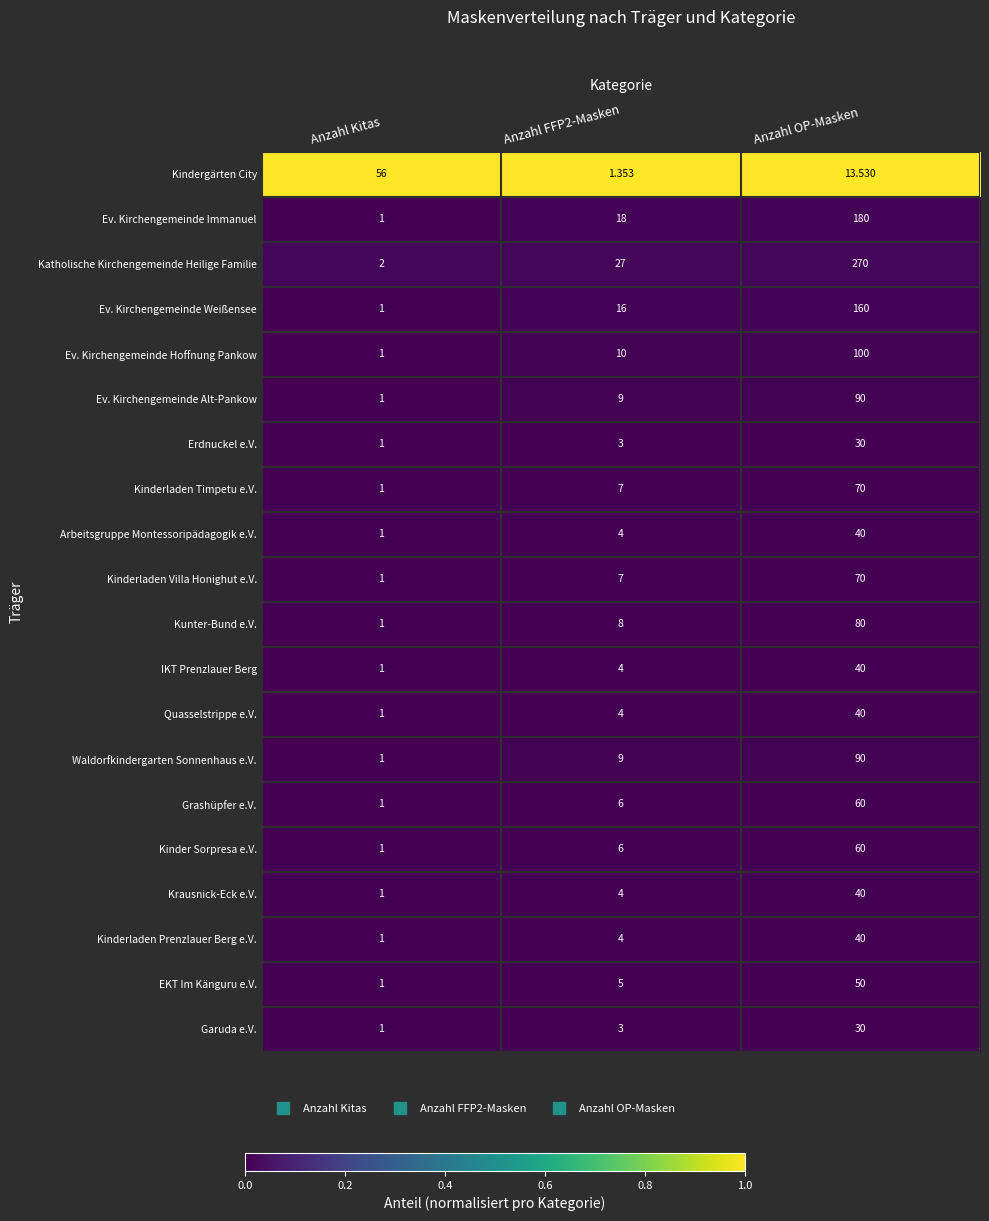

How many data points in Waldorfkindergarten Sonnenhaus e.V. are less than 9?

1